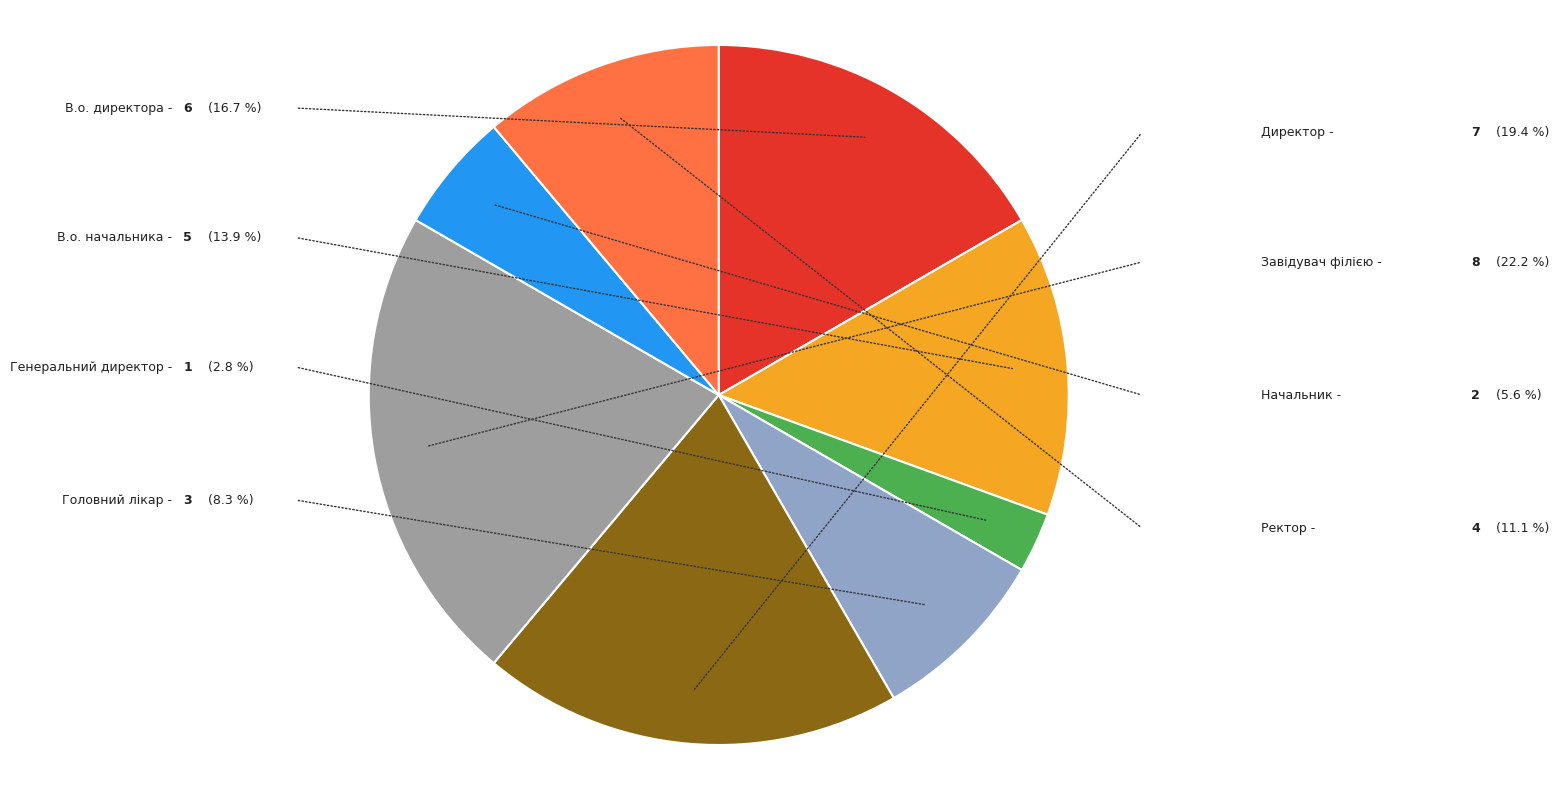

Between Генеральний директор and Начальник, which is larger?

Начальник